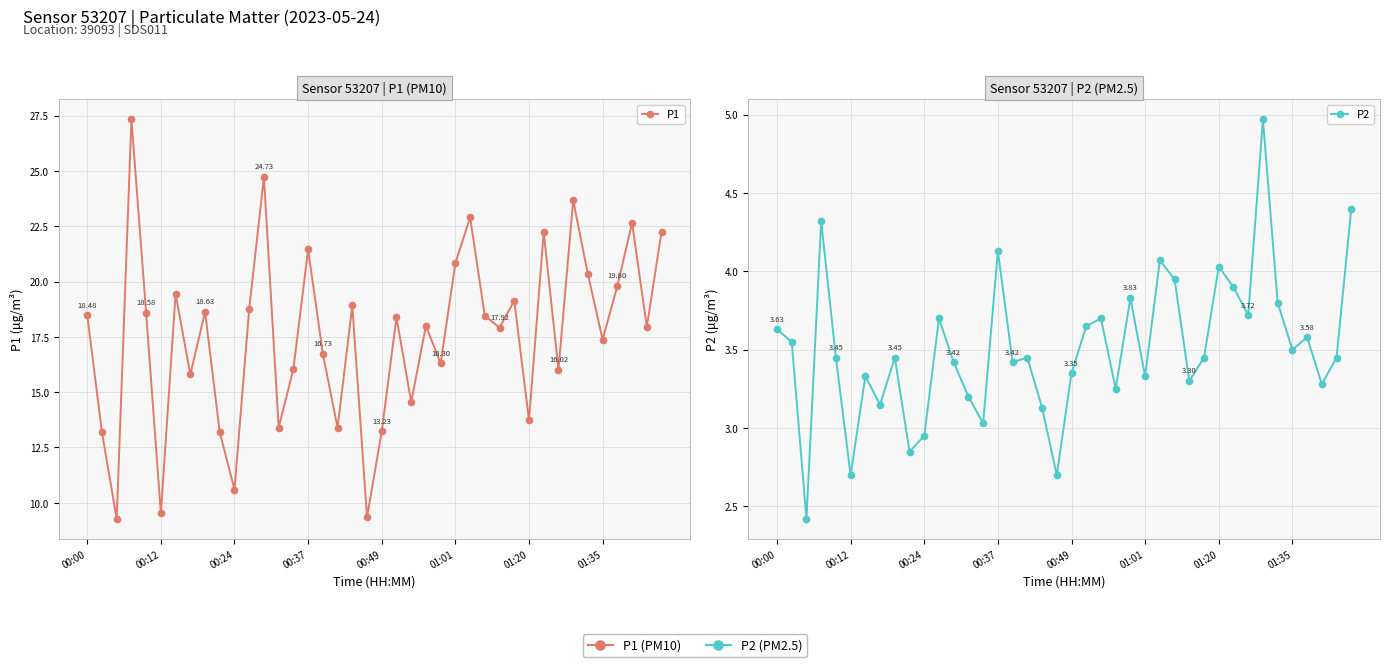

Which series has the largest total across all categories?

P1